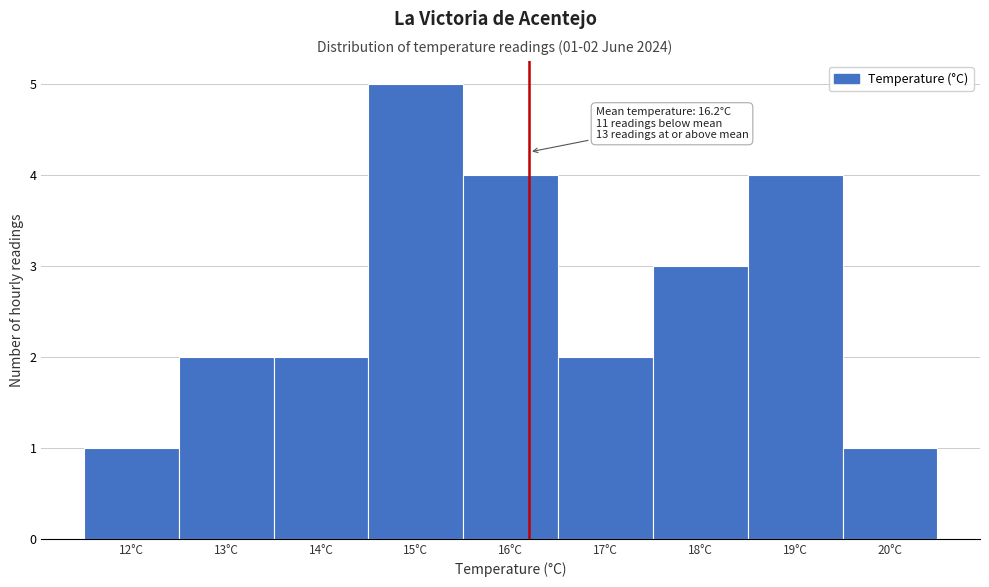

Which range on the x-axis has the tallest bar?

14.5 to 15.5